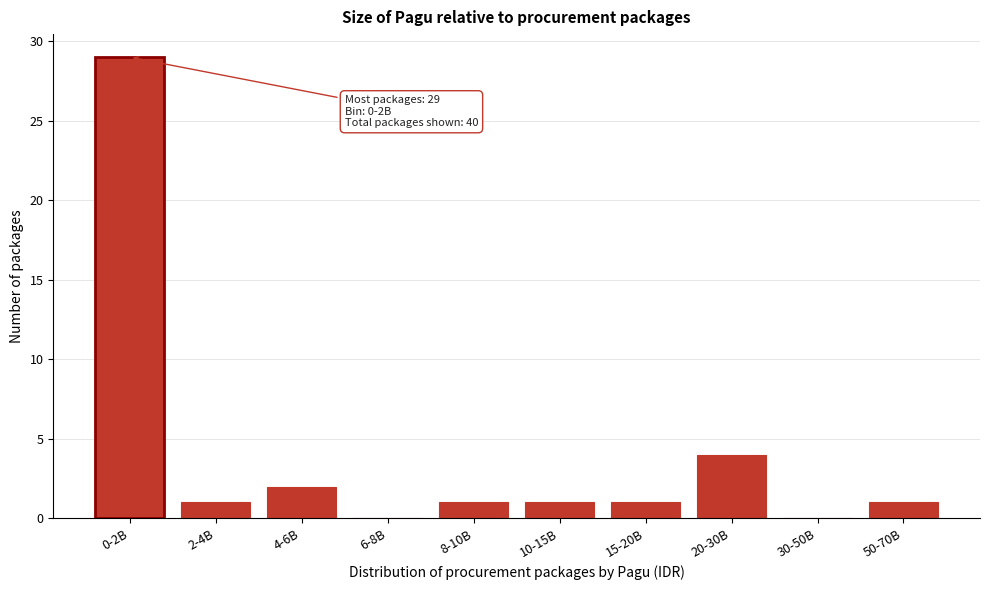

Reading left to right, transcribe all the data shown in this chart.

0-2B=29	2-4B=1	4-6B=2	6-8B=0	8-10B=1	10-15B=1	15-20B=1	20-30B=4	30-50B=0	50-70B=1